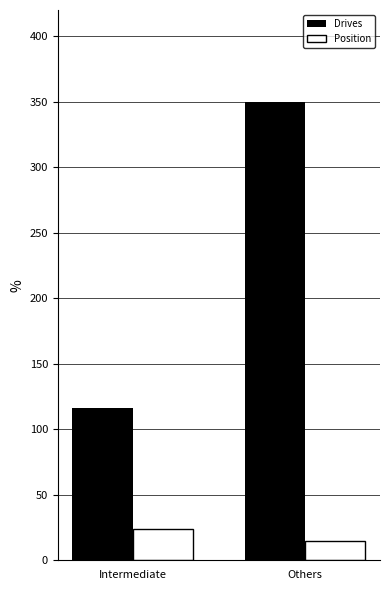

Which series has the largest total across all categories?

Drives